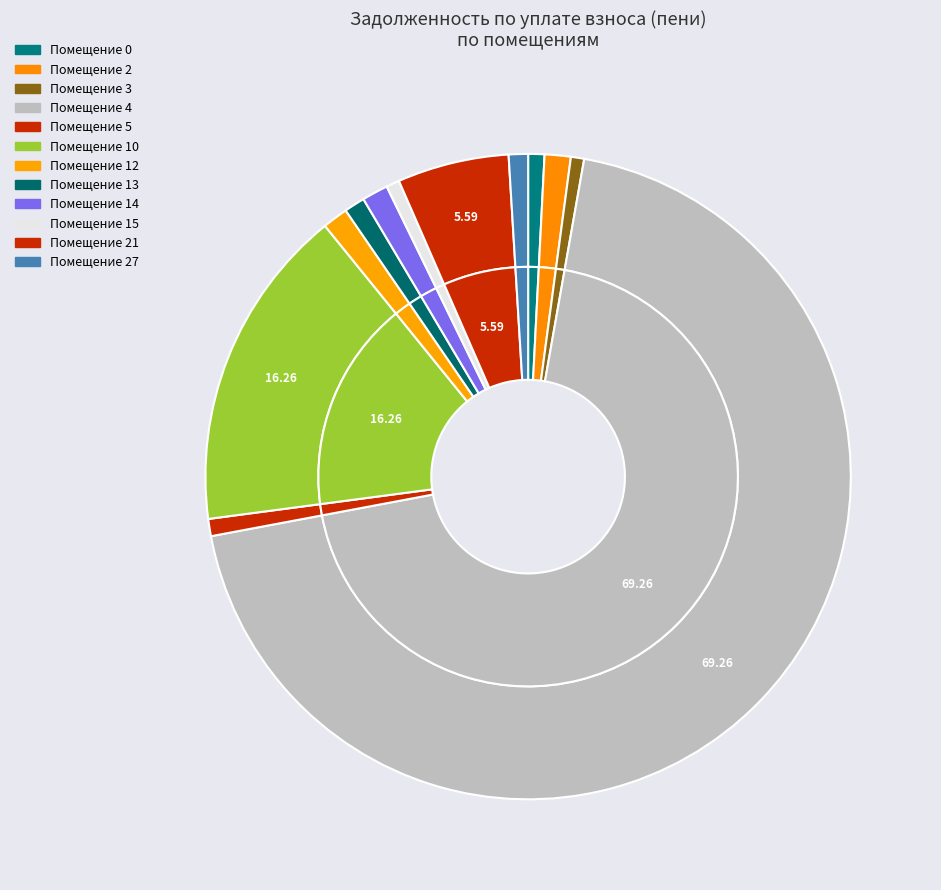

To the nearest percent, what is the difference between the 10 and 0 slice percentages?

15%